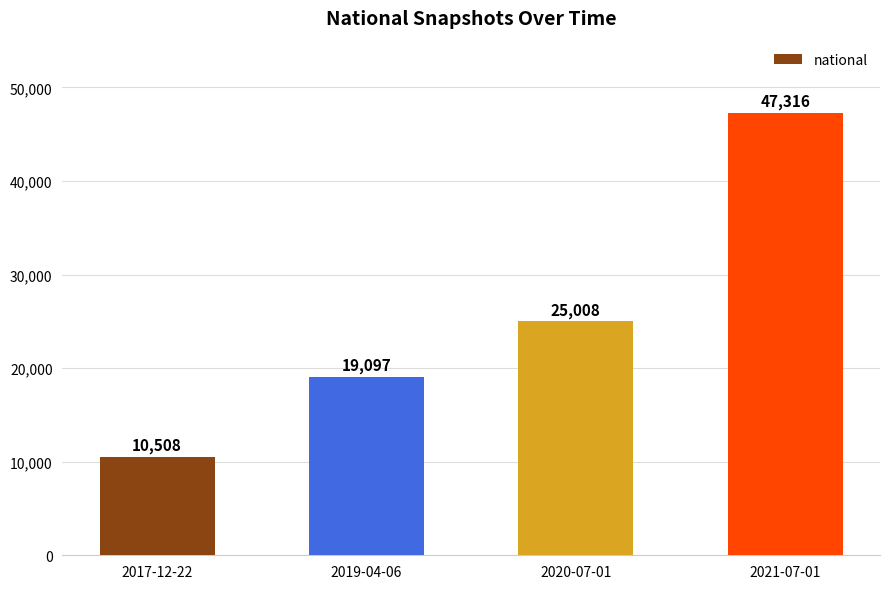

Does the chart contain stacked bars?

No